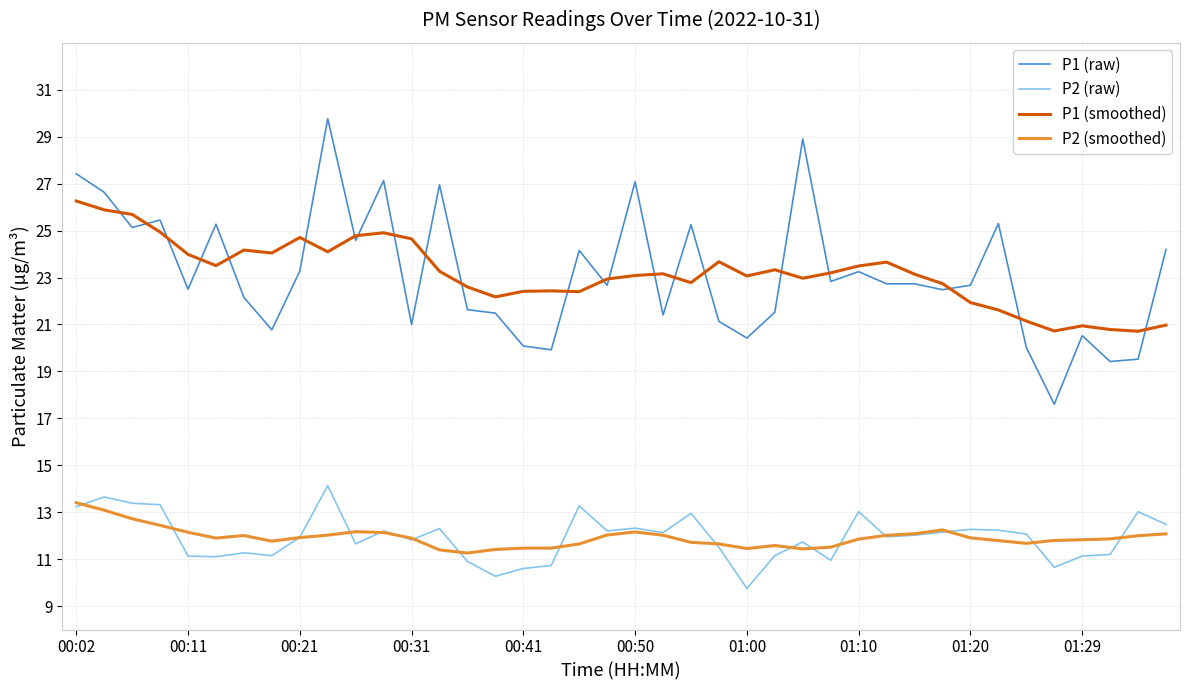

Which series has the largest range (max minus min)?

P1 (raw)